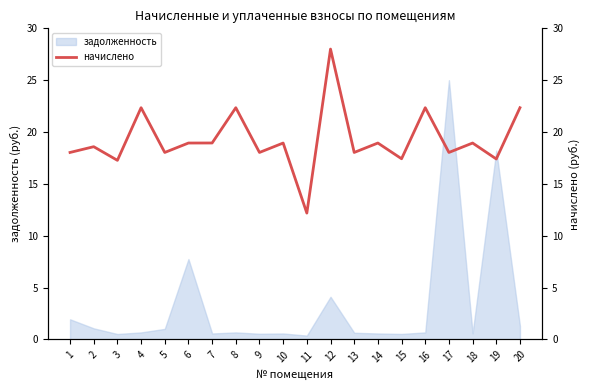

What is the sum of all values?

385.1